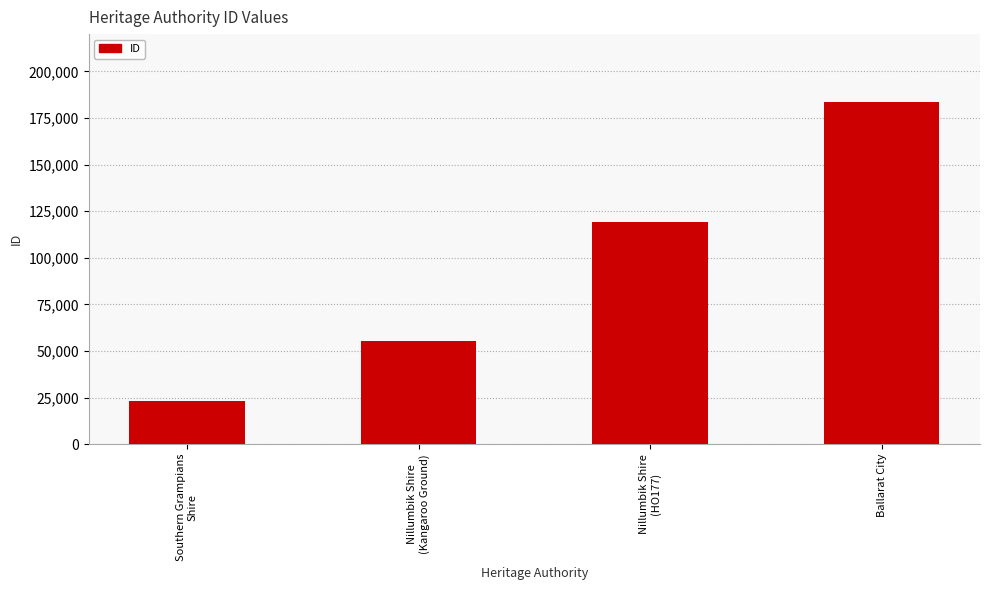

What is the ratio of the value at Ballarat City to the value at Nillumbik Shire
(Kangaroo Ground)?

3.3